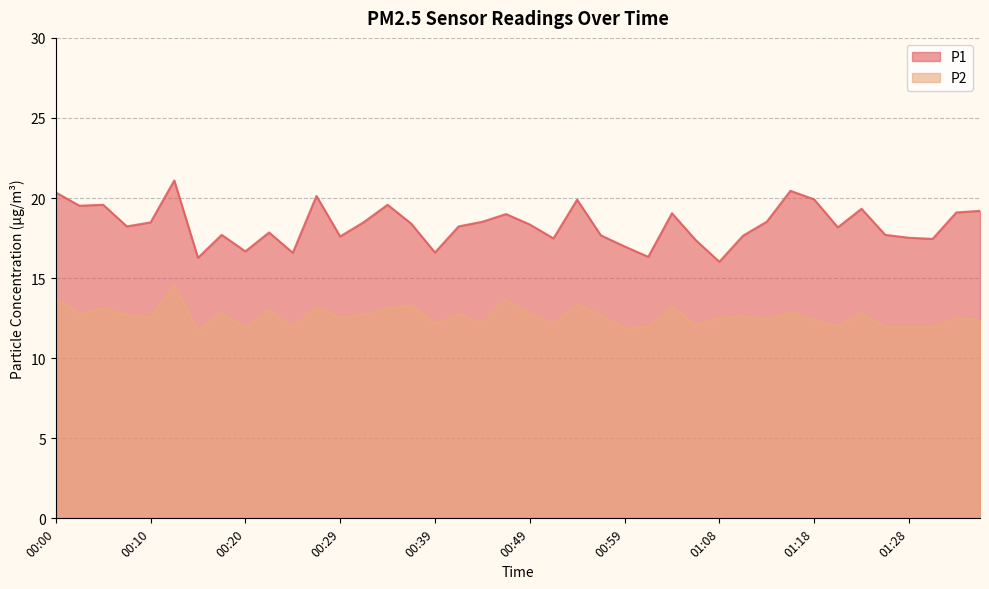

True or false: P2 has a value of 12.8 at 00:03.

True